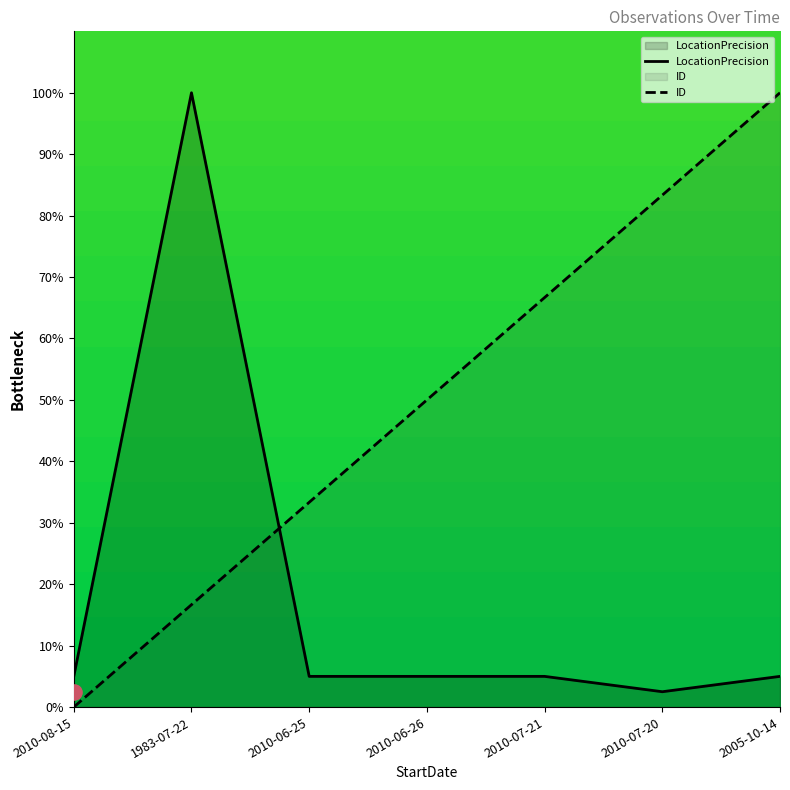

Which series has the largest total across all categories?

ID